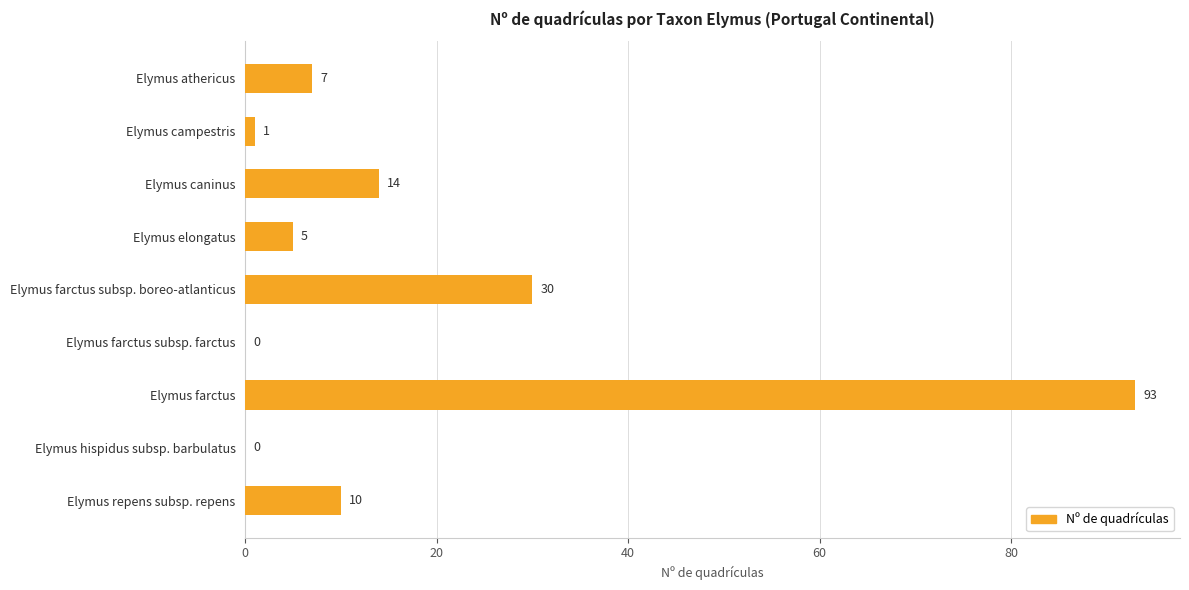

Between Elymus farctus subsp. boreo-atlanticus and Elymus elongatus, which is larger?

Elymus farctus subsp. boreo-atlanticus